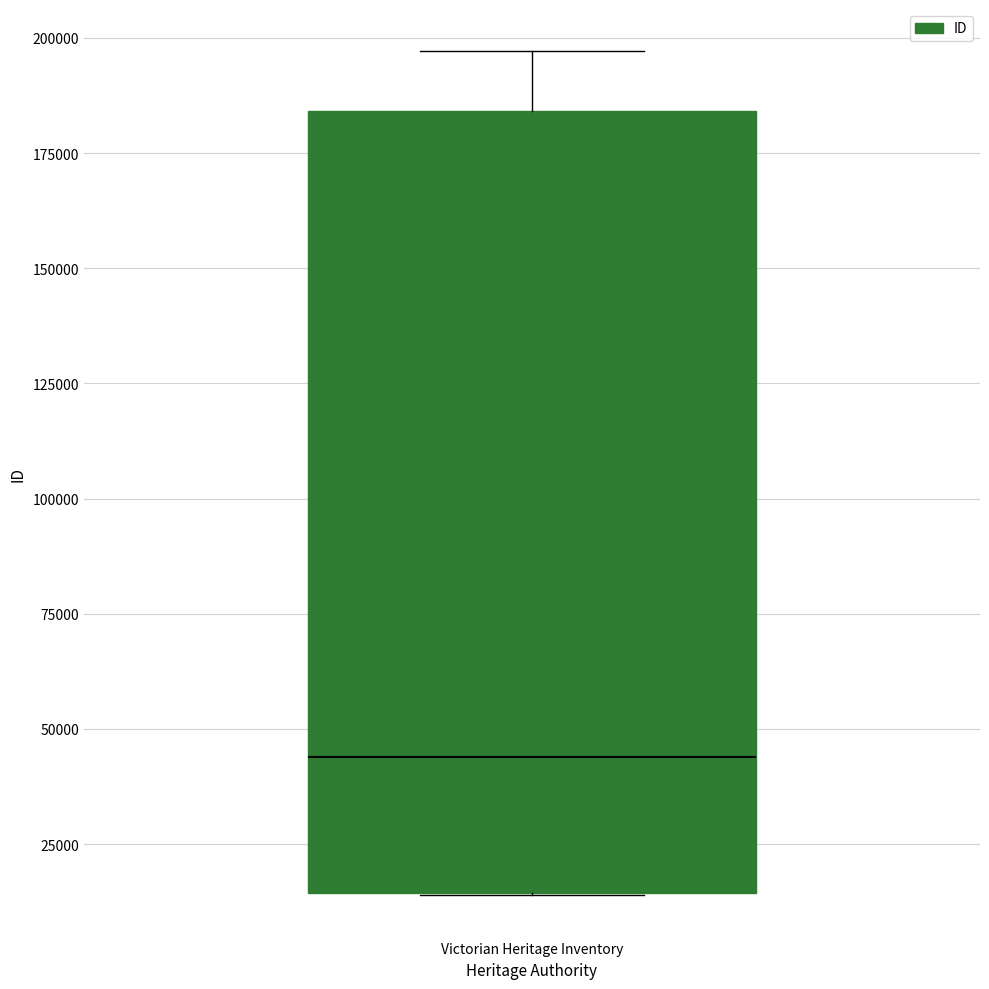

Transcribe this box plot: give where the median line is, the range the box spans, and where the two whiskers end, as read against the y-axis. The values are not printed on the chart, so give them approximately, as read against the axis.

median 45000, box 15000 to 185000, whiskers 15000 to 195000